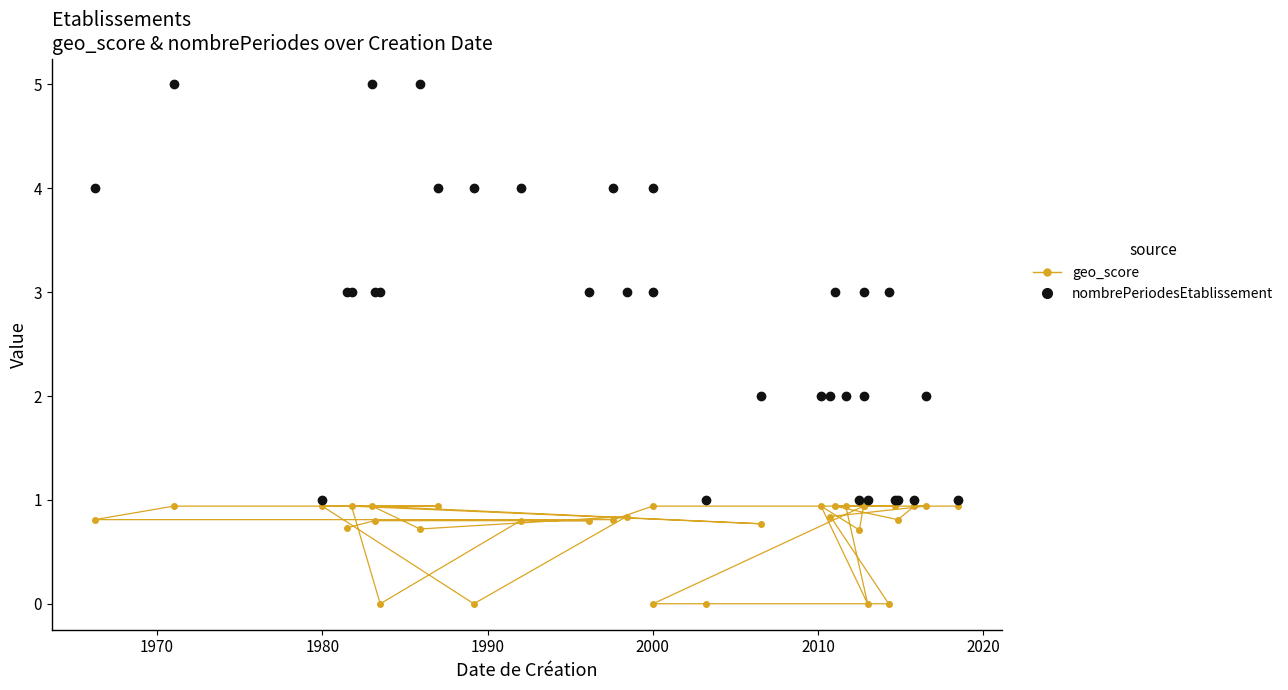

Is this an area chart (filled region under the line)?

No